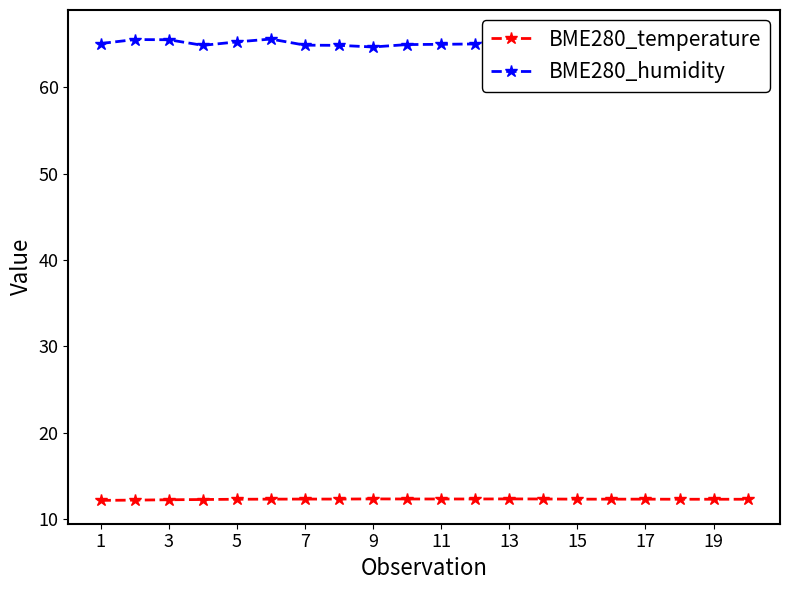

What are all the series names shown in the legend?

BME280_temperature, BME280_humidity